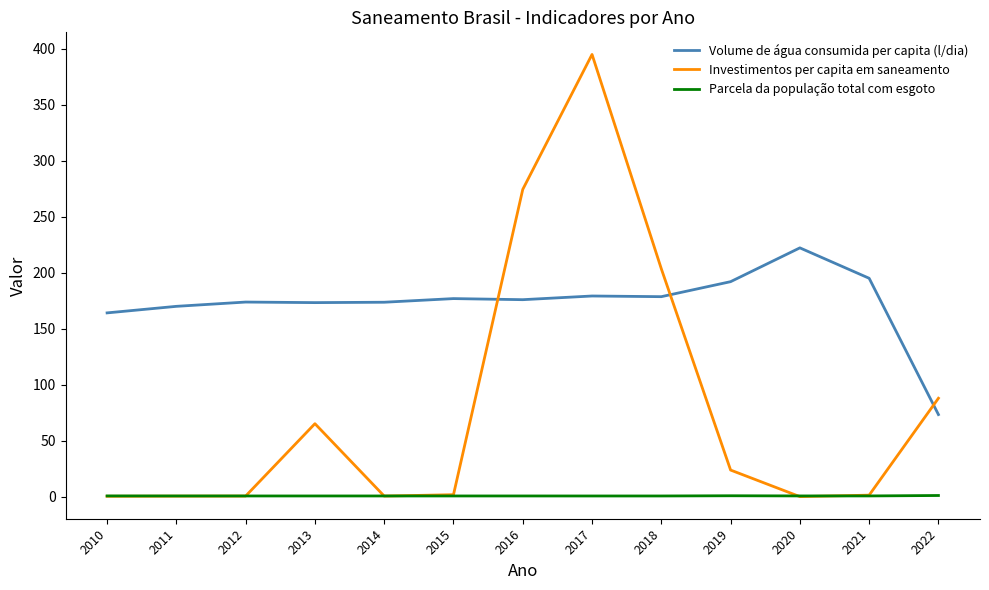

Which series ends up on top after the final intersection of Investimentos per capita em saneamento and Volume de água consumida per capita (l/dia)?

Investimentos per capita em saneamento